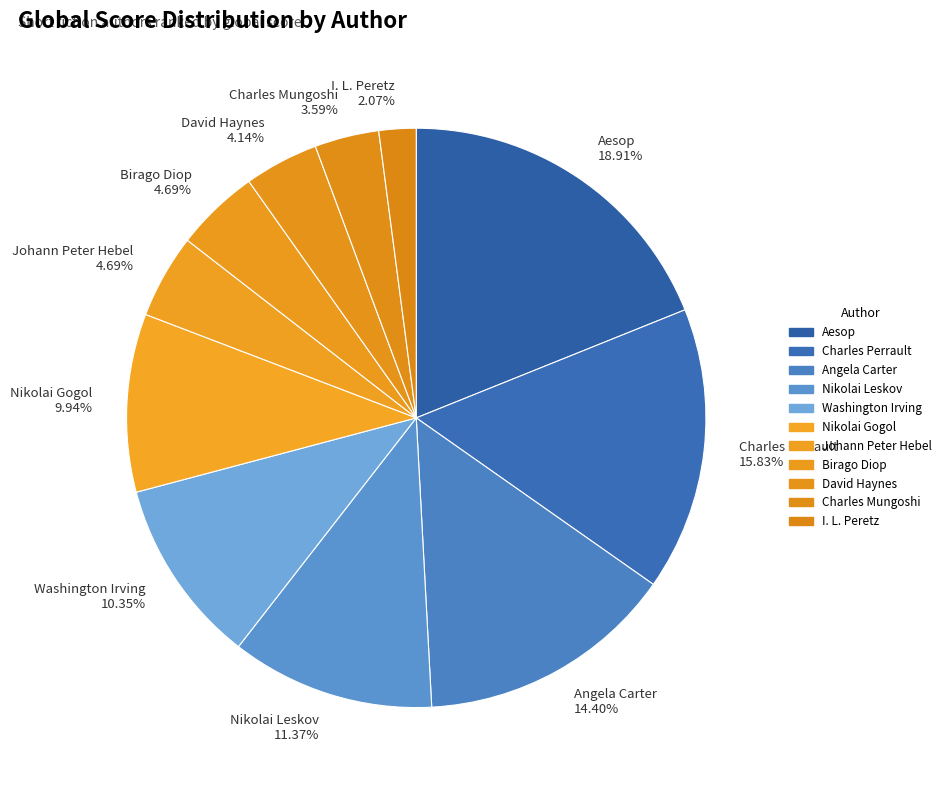

What is the largest slice in the pie chart?

Aesop